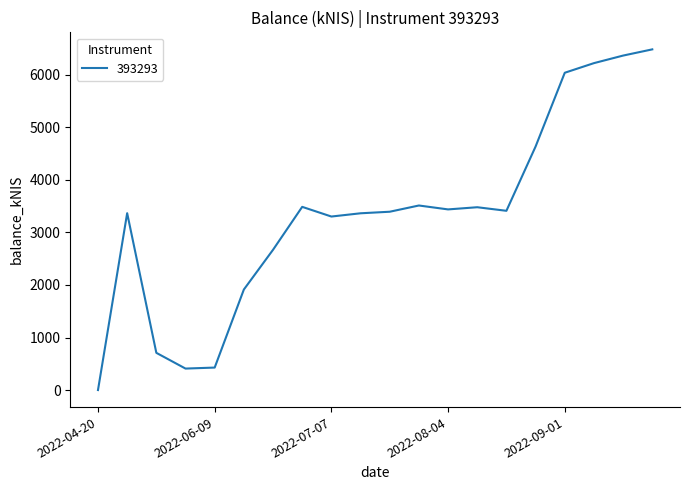

What is the maximum value shown in the chart?

6485.4